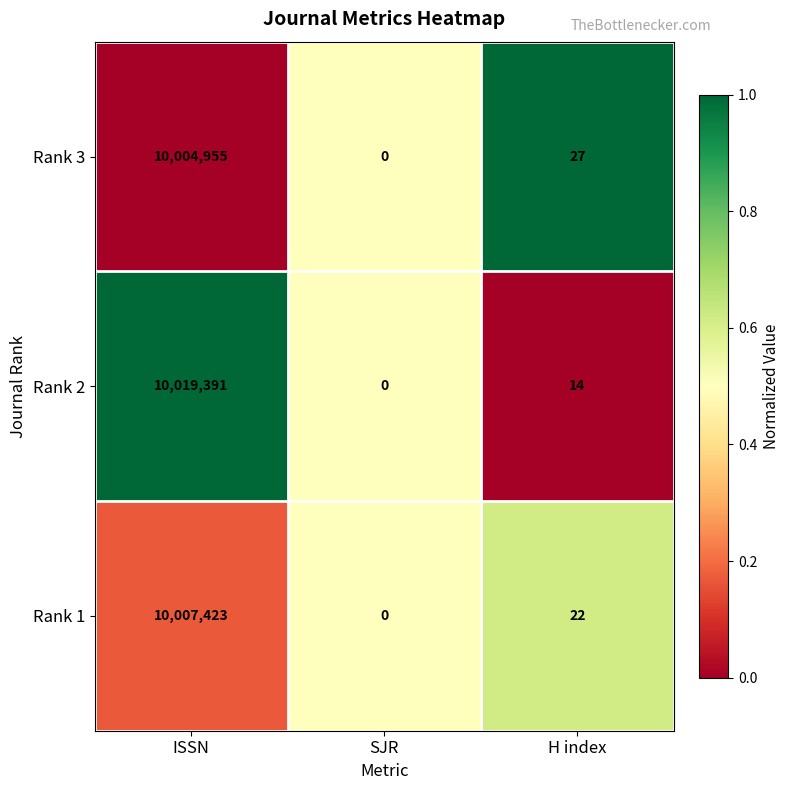

True or false: Rank 2 has a value of 0 at SJR.

True